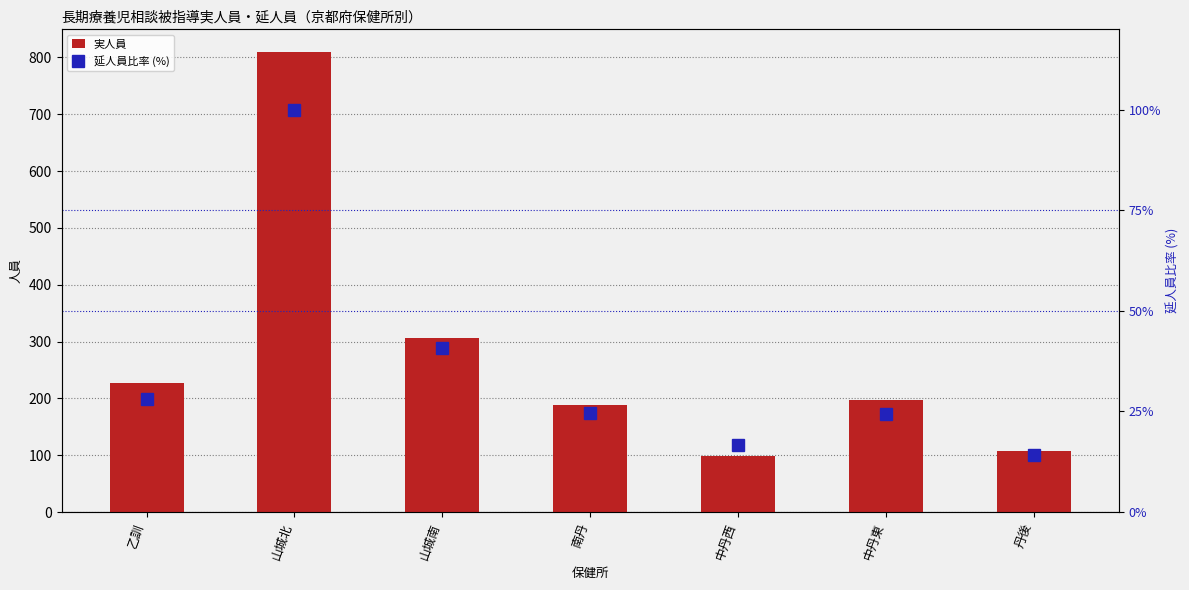

What is the spread (max minus min) of values at 中丹西?

81.4